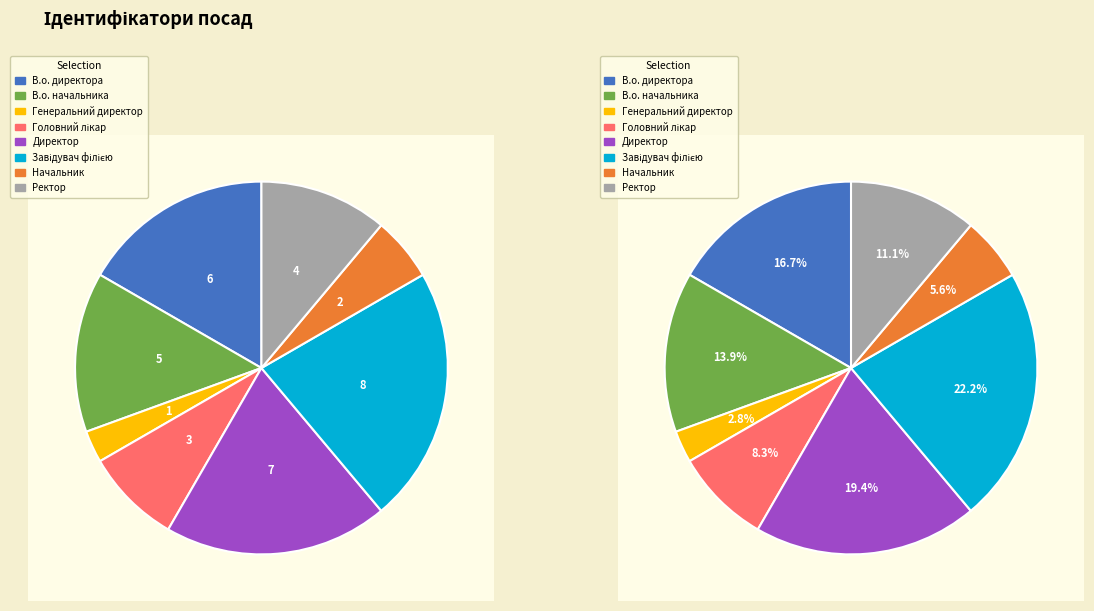

How many segments does this pie chart have?

8